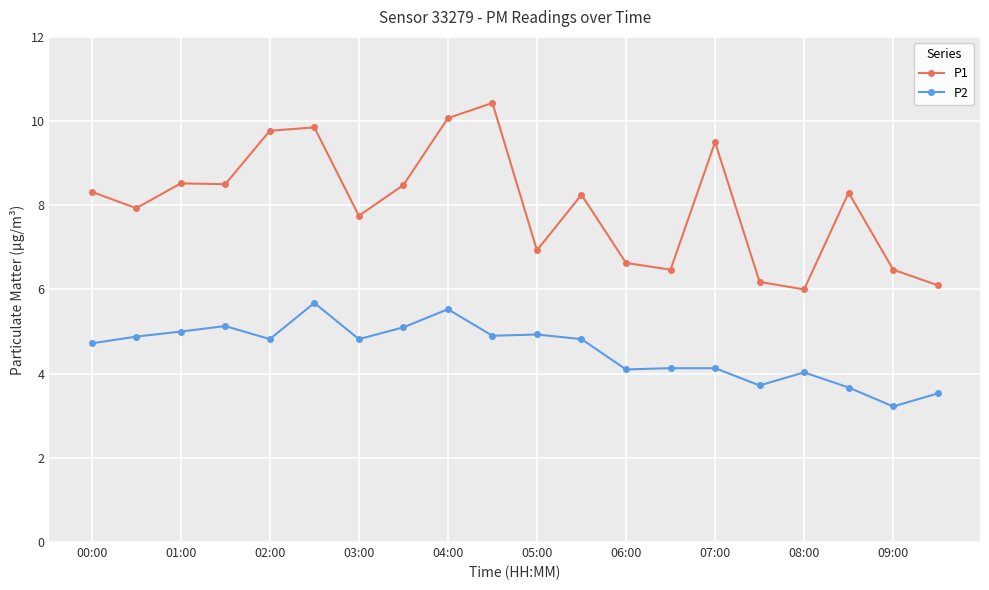

Which series has the largest total across all categories?

P1